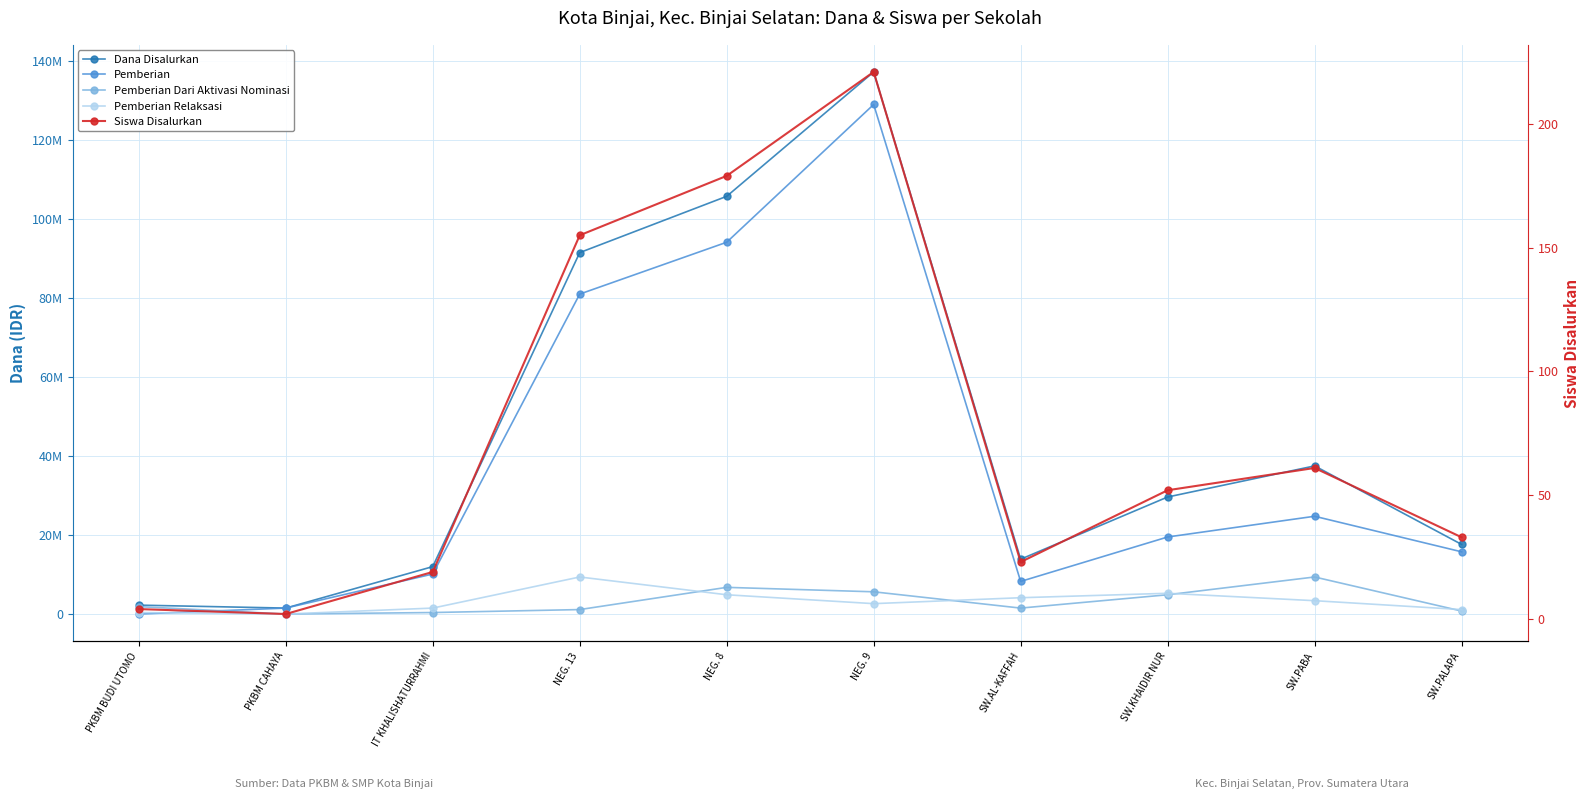

At which category does Pemberian Dari Aktivasi Nominasi reach its first local peak?

NEG. 8